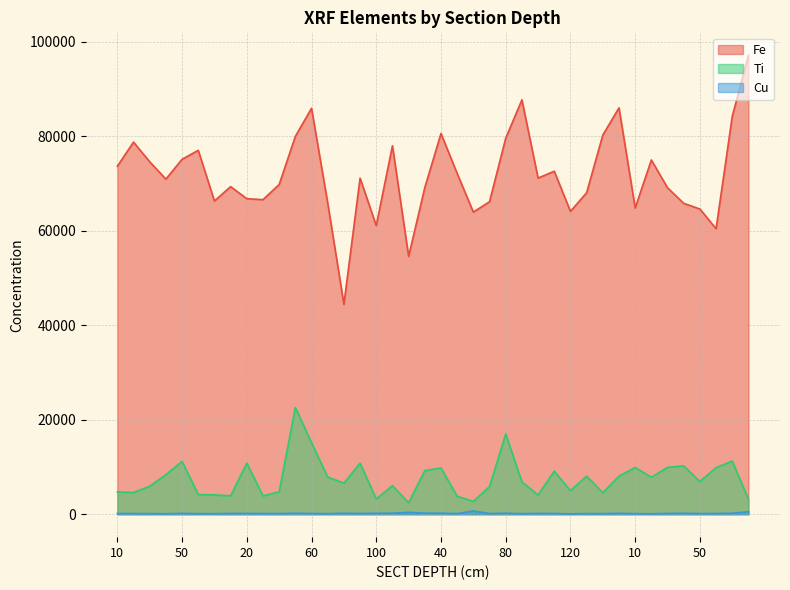

Which category has the highest value in the Ti series?

50